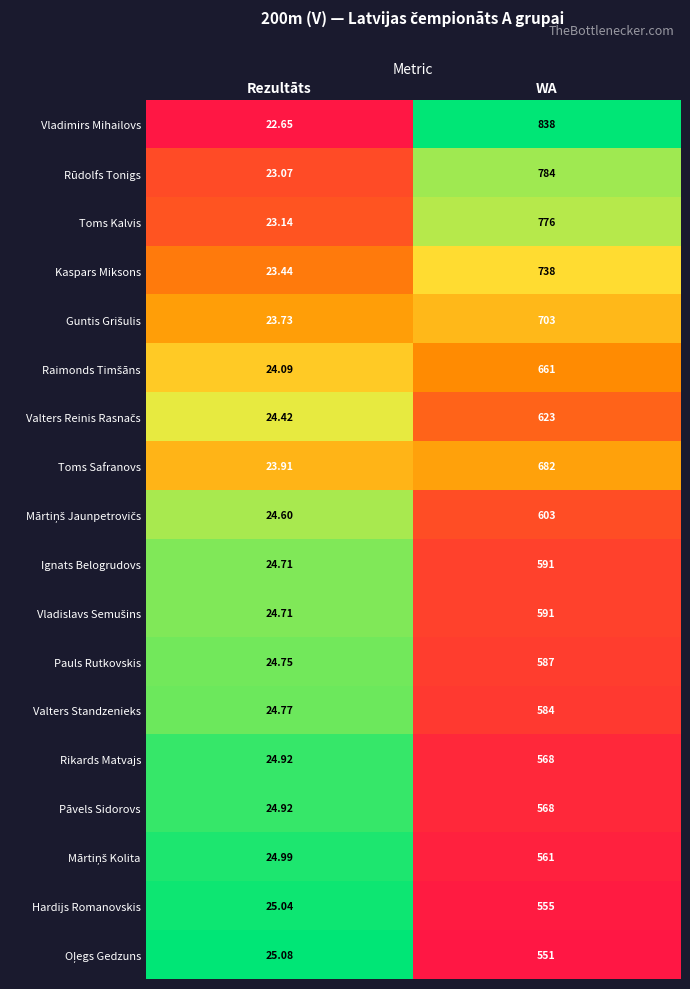

At which category is the sum across all series the highest?

WA